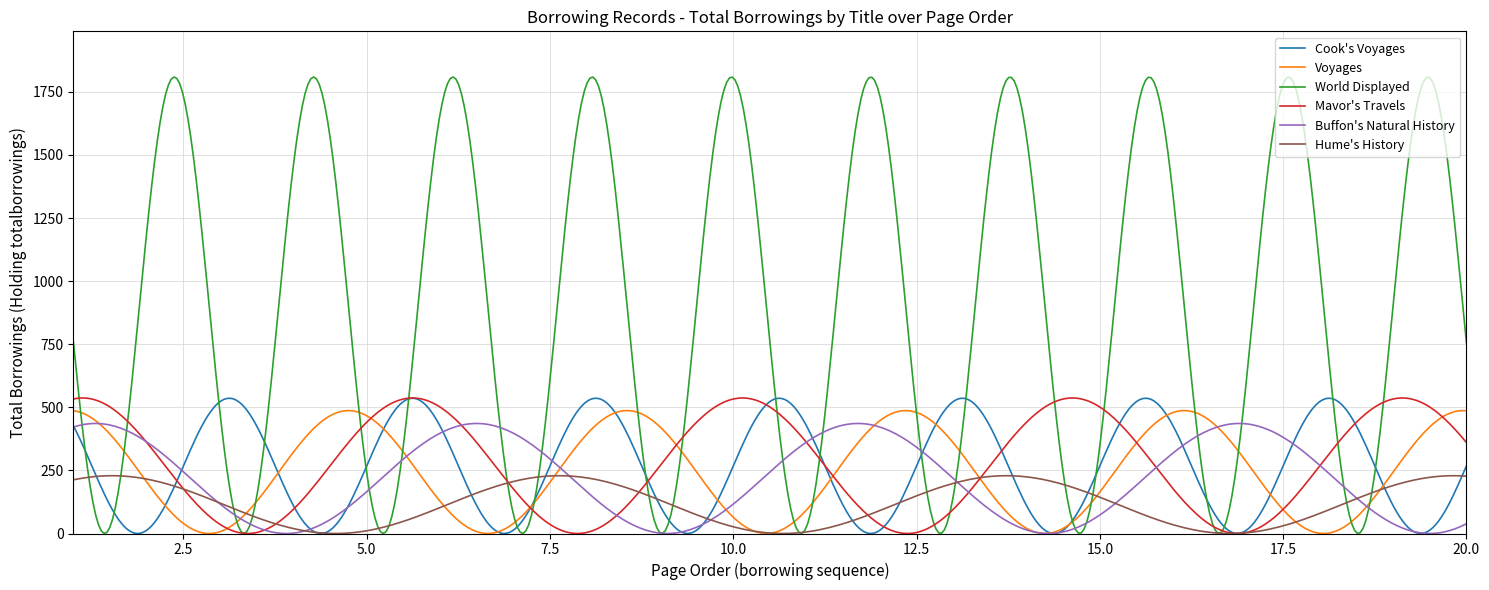

True or false: Hume's History has more than 1 points higher than both neighbors.

True